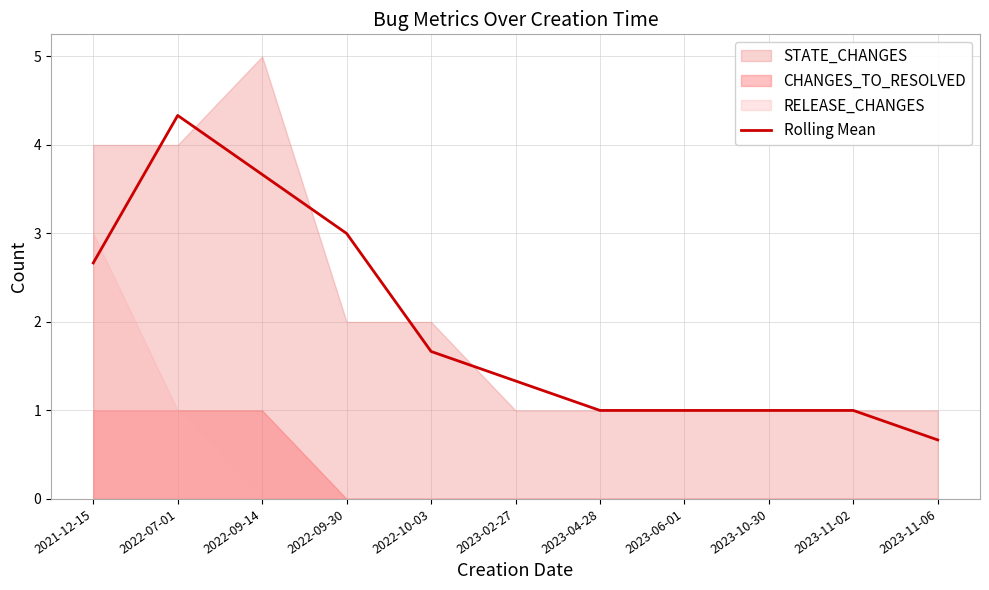

Does the chart display data point markers on the line(s)?

No